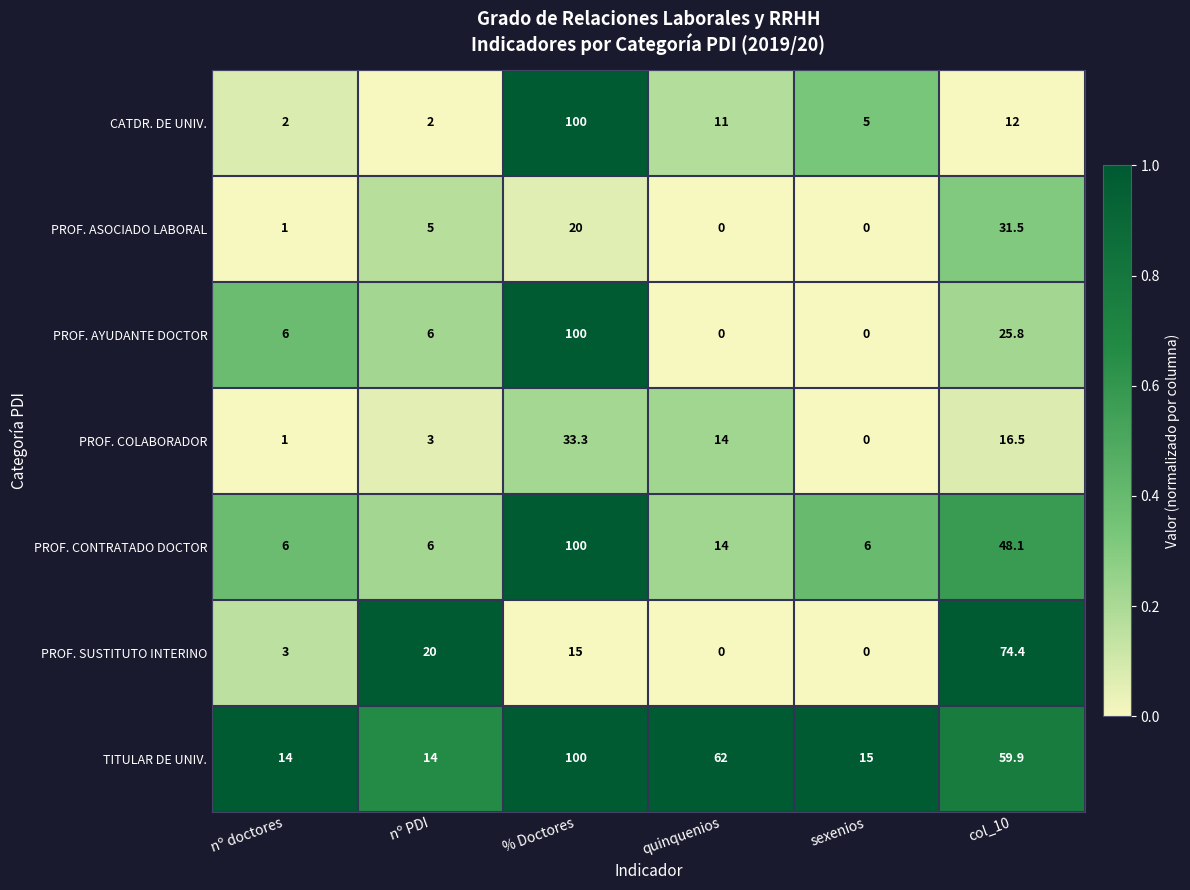

What is the minimum value for TITULAR DE UNIV.?

14.0